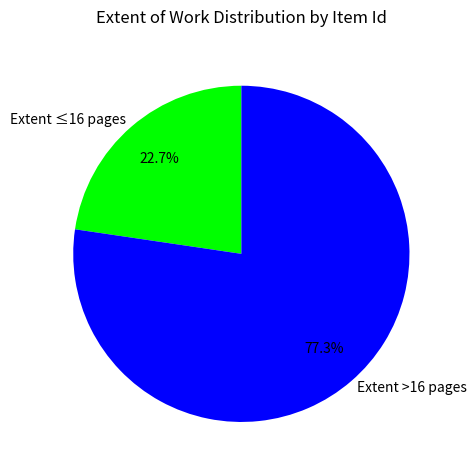

Which slice is the largest?

Extent >16 pages